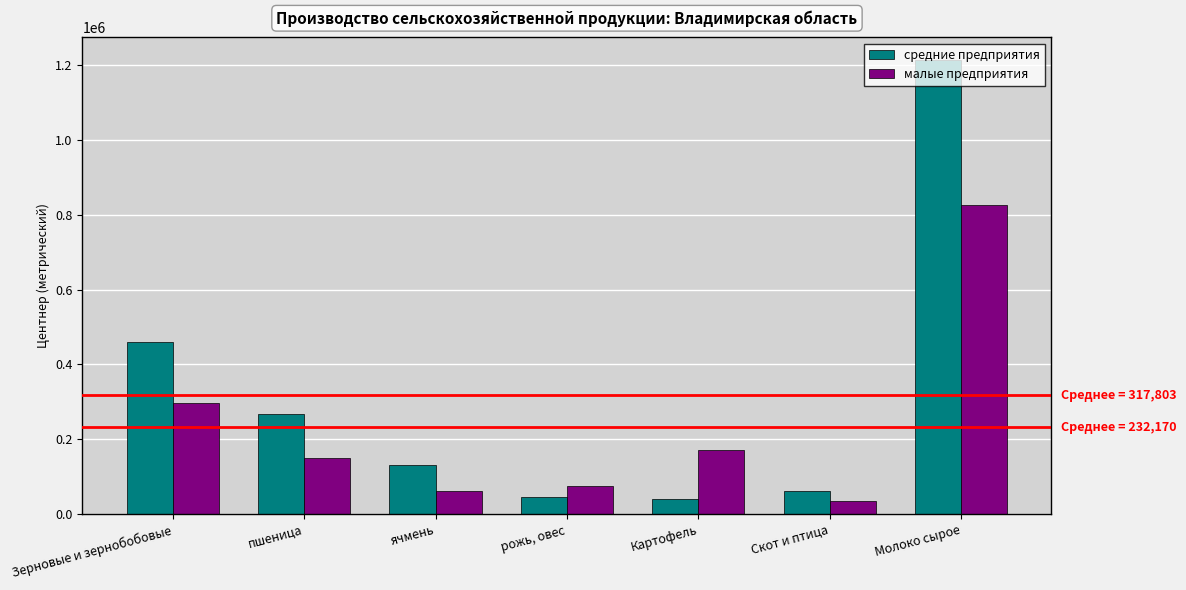

What is the sum of all средние предприятия values?

2224620